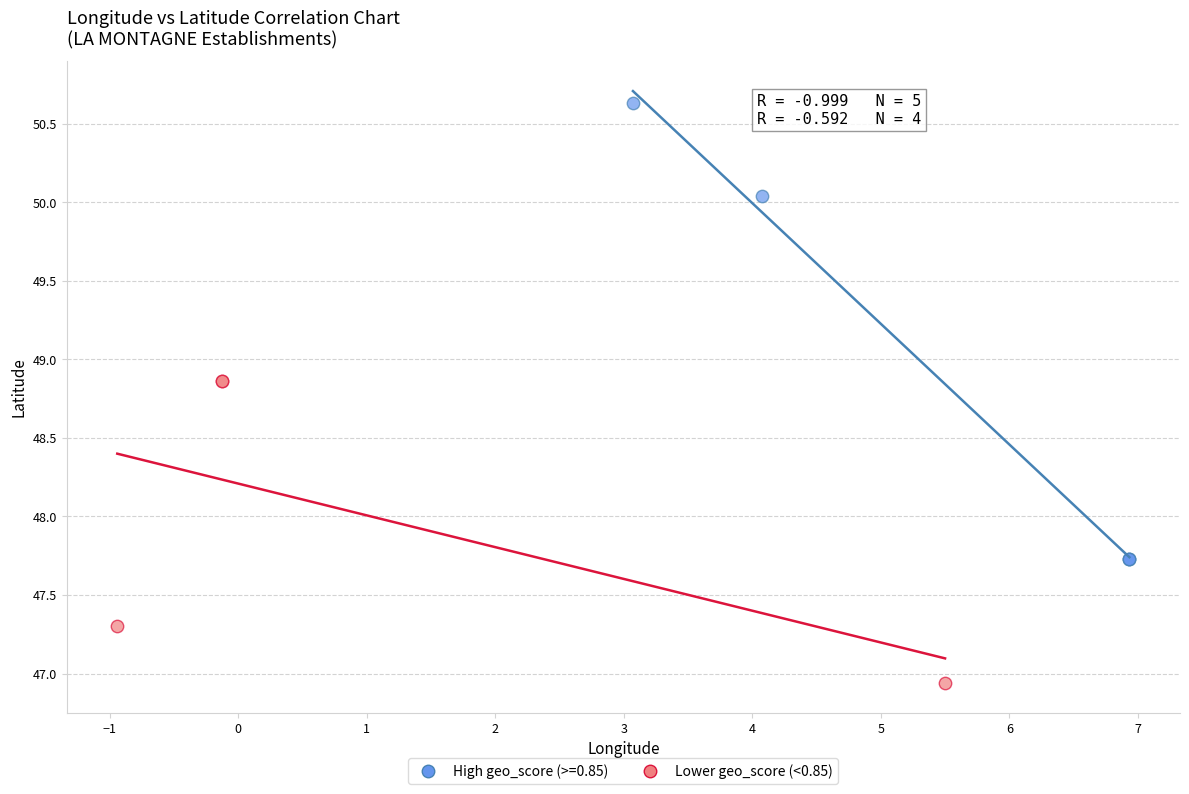

Which series contains the lowest Y value?

Lower geo_score (<0.85)